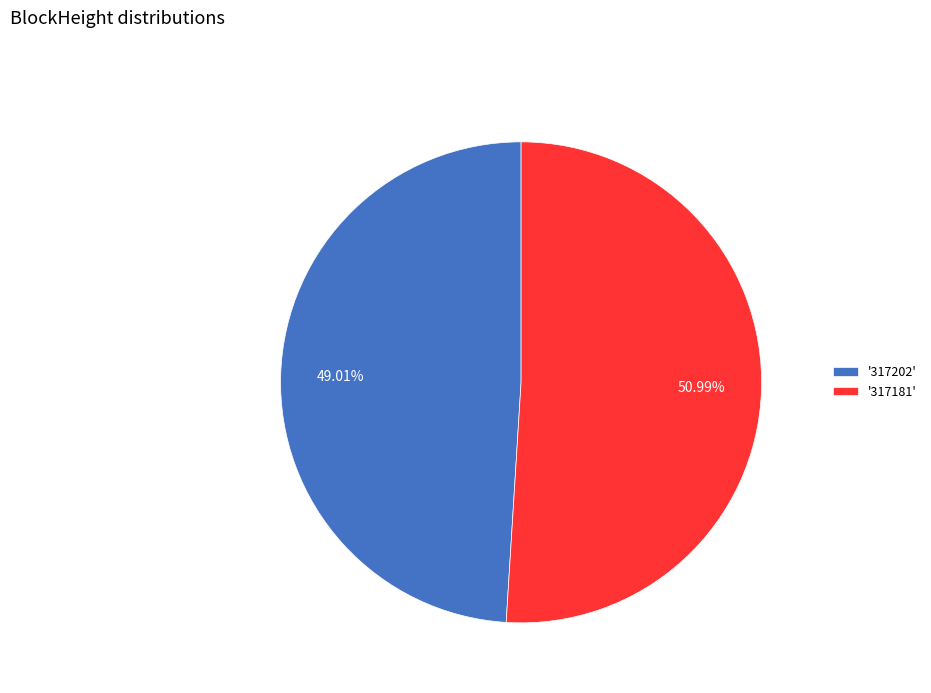

Do '317181' and '317202' together represent more than half of the pie?

Yes